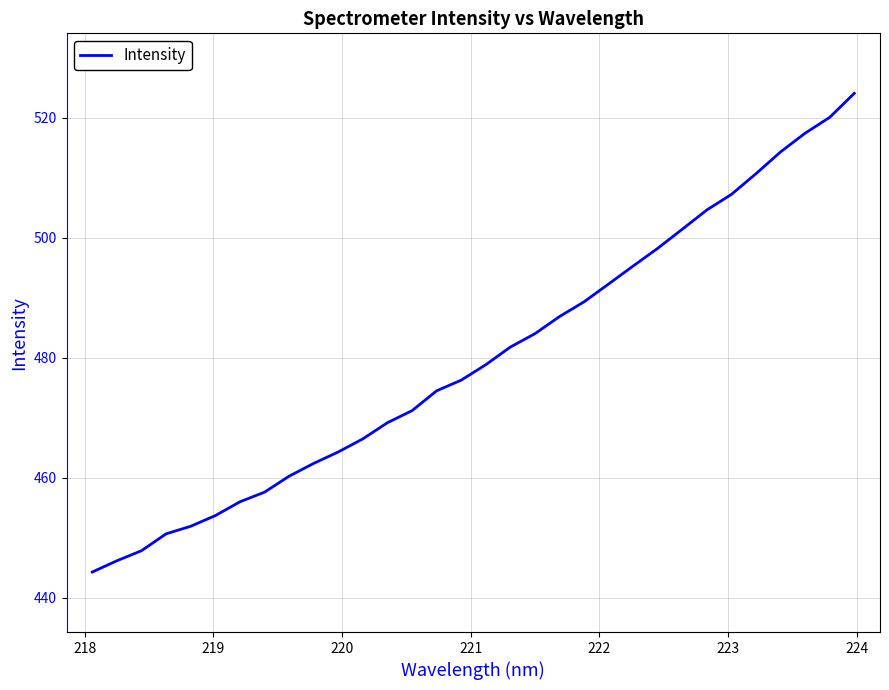

What is the minimum value shown in the chart?

444.3